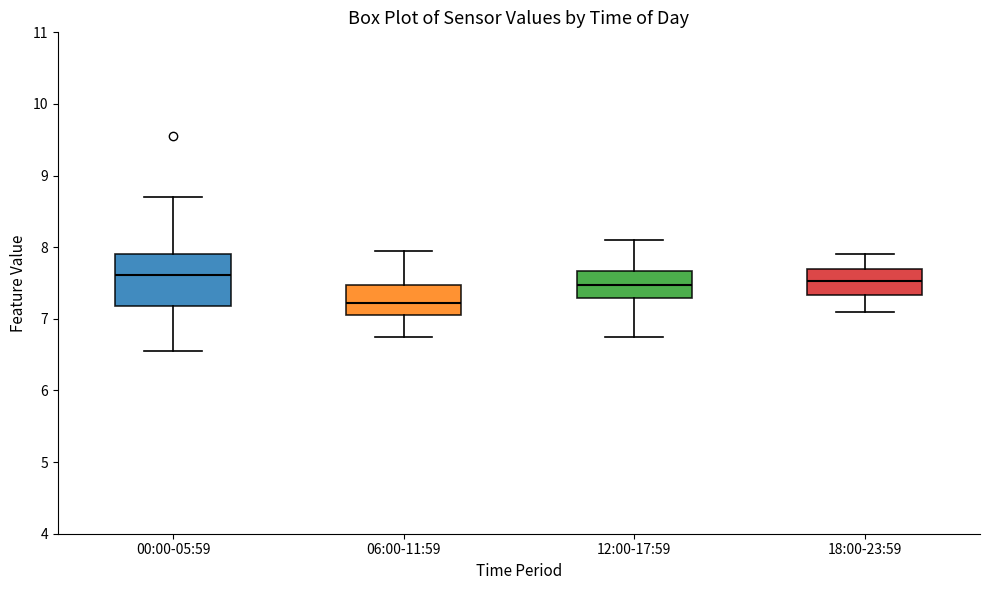

Comparing the boxes themselves (not the whiskers), which one is the tallest?

00:00-05:59